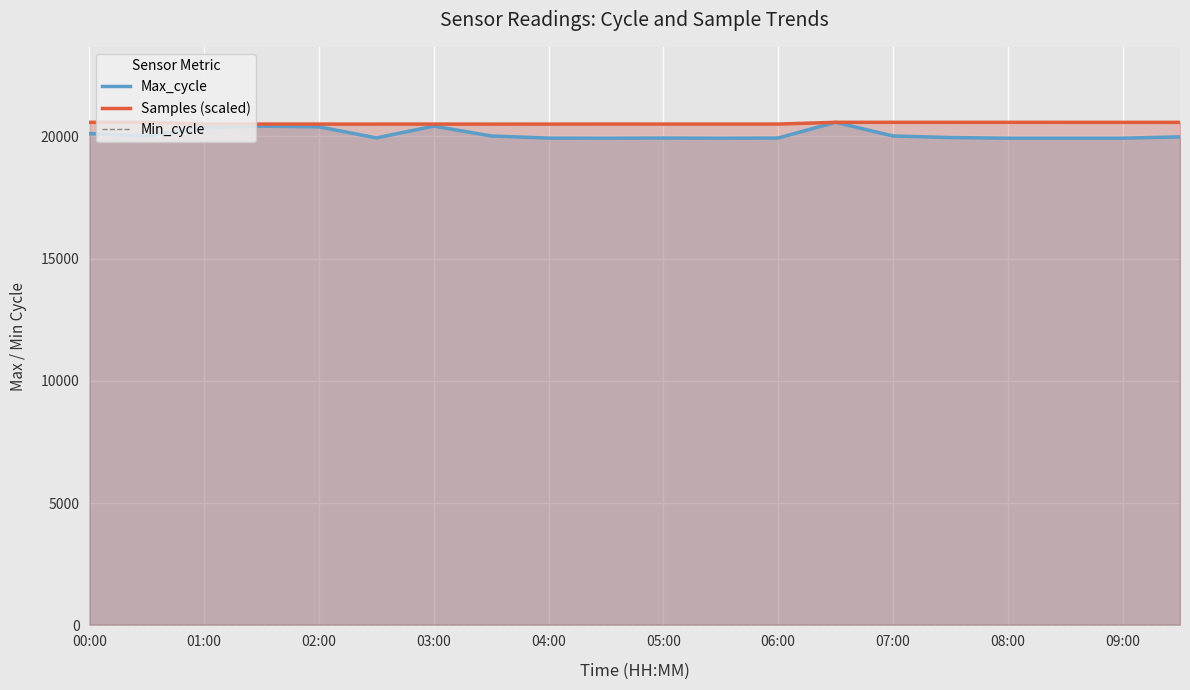

At which category is the sum across all series the highest?

13